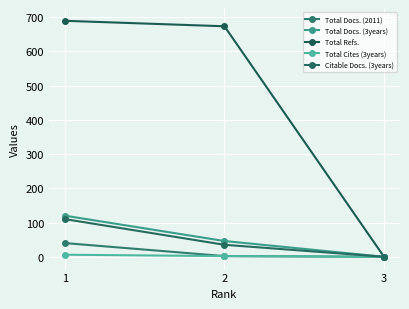

What is the difference between the Total Refs. values at 2 and 3?

673